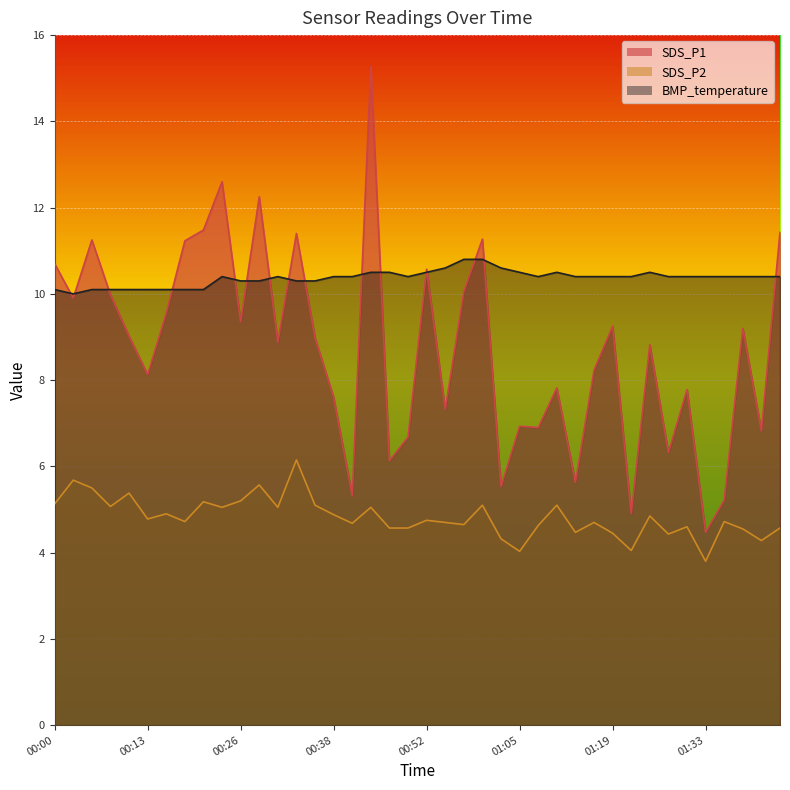

True or false: SDS_P1 and BMP_temperature cross at least once.

True